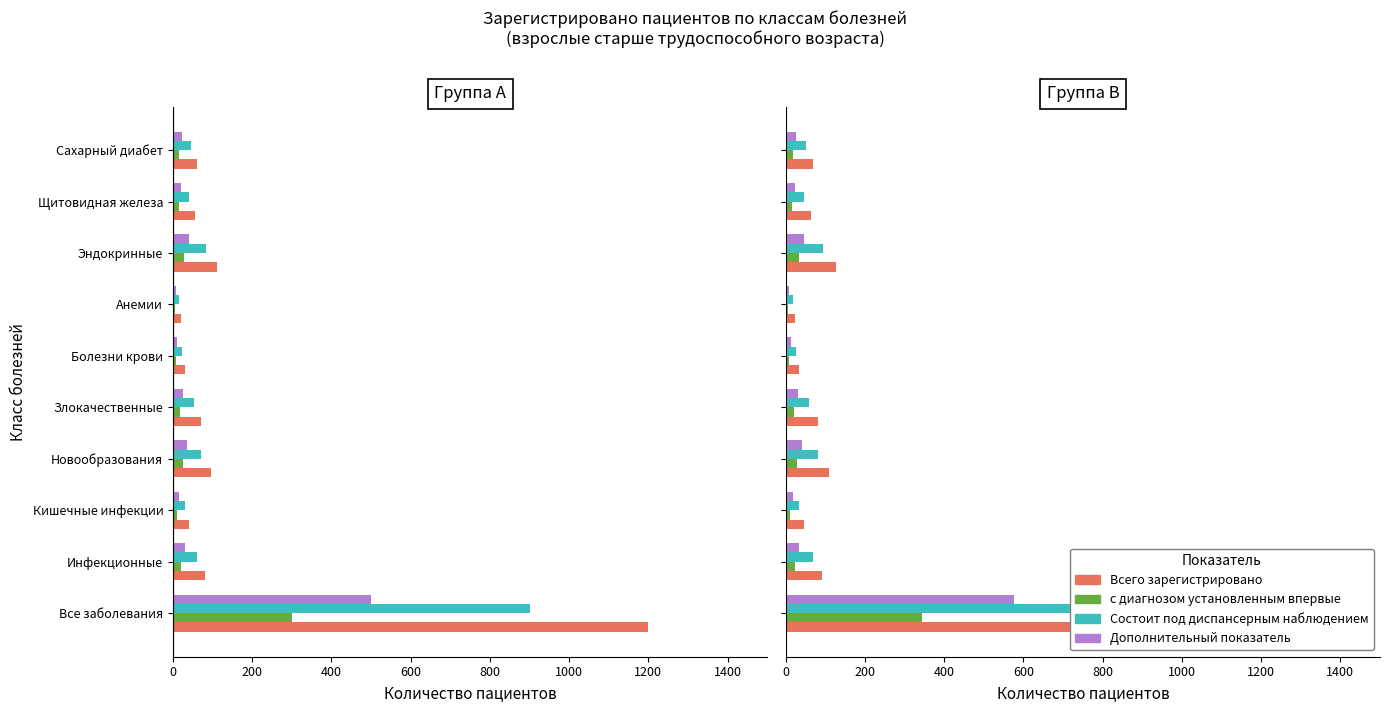

Which series changed the most between 200 and 800?

Всего зарегистрировано